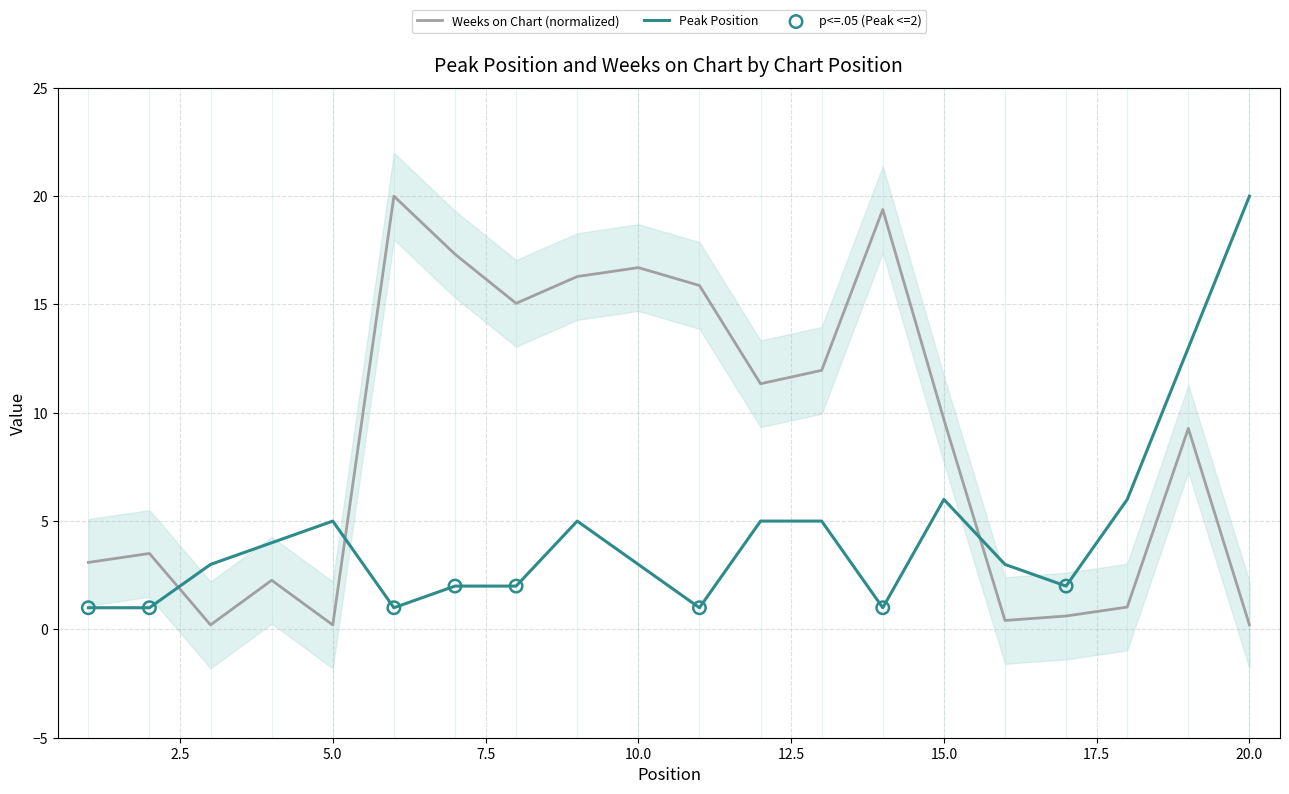

Is the value of Peak Position at 10 greater than the value of Weeks on Chart at 8?

No